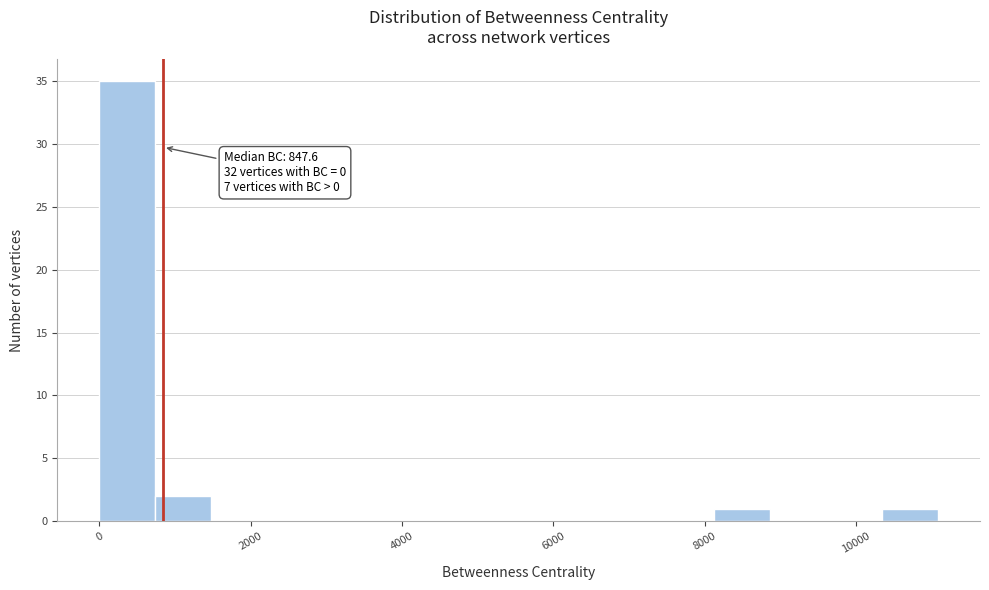

Read against the x-axis, roughly where is the centre of the tallest bar?

400